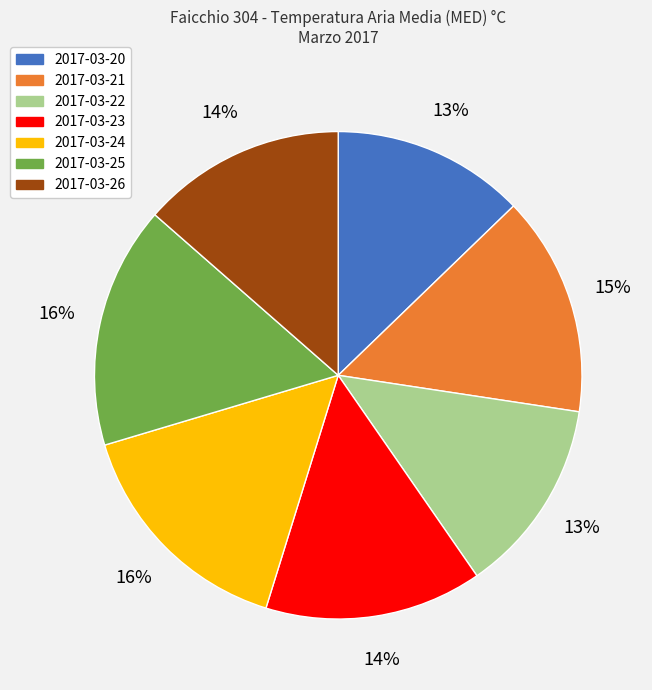

Is 2017-03-23 the majority of the pie?

No